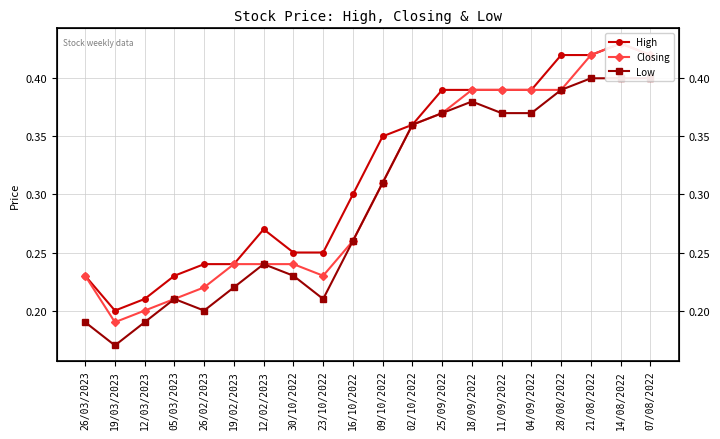

Count the Closing values in the range 0 to 1.

20